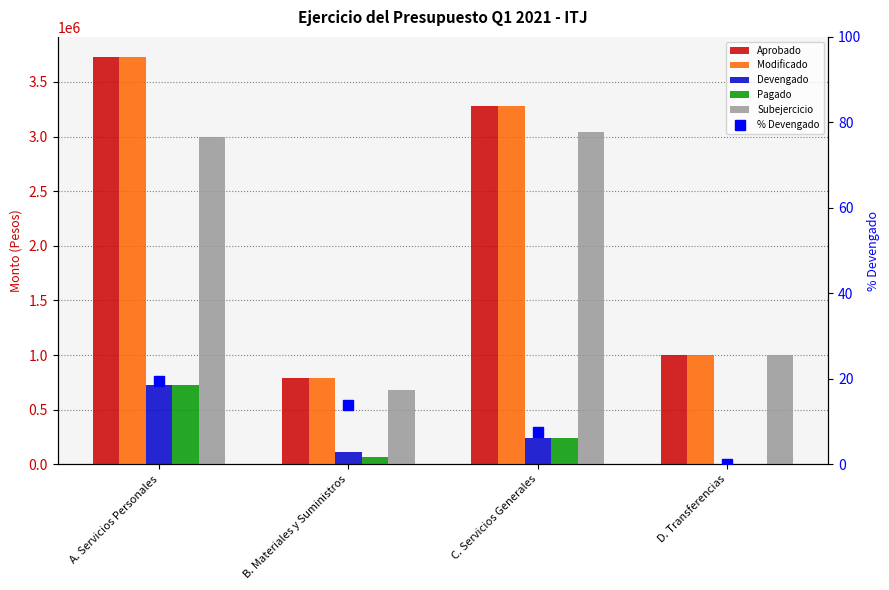

What is the lowest value of the Aprobado series?

788200.0